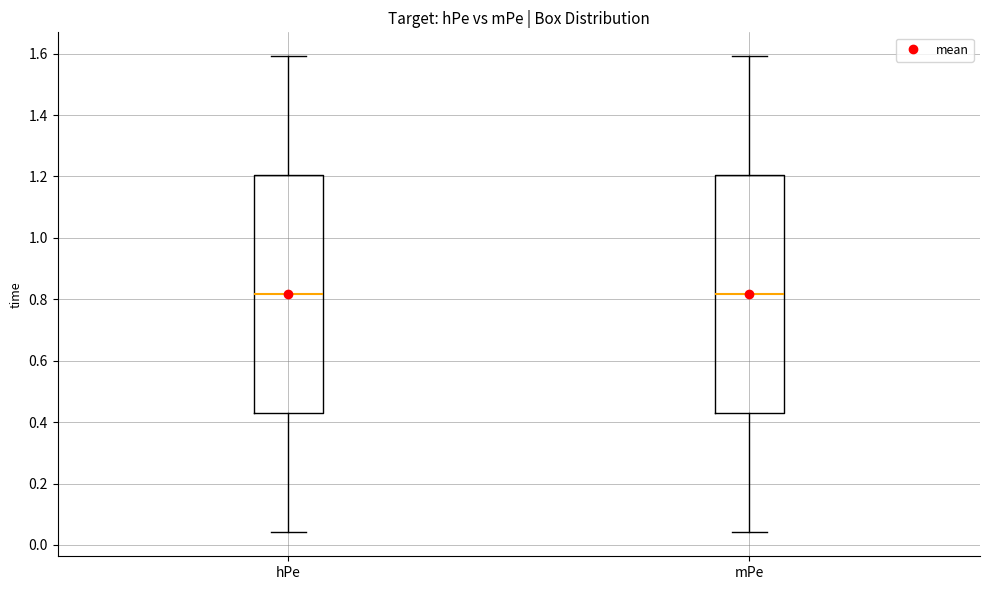

Reading left to right, transcribe this box plot: for each box, give where its median line is, the range the box spans, and where its two whiskers end, as read against the y-axis. The values are not printed on the chart, so give them approximately, as read against the axis.

hPe: median 0.82, box 0.42 to 1.20, whiskers 0.04 to 1.60
mPe: median 0.82, box 0.42 to 1.20, whiskers 0.04 to 1.60